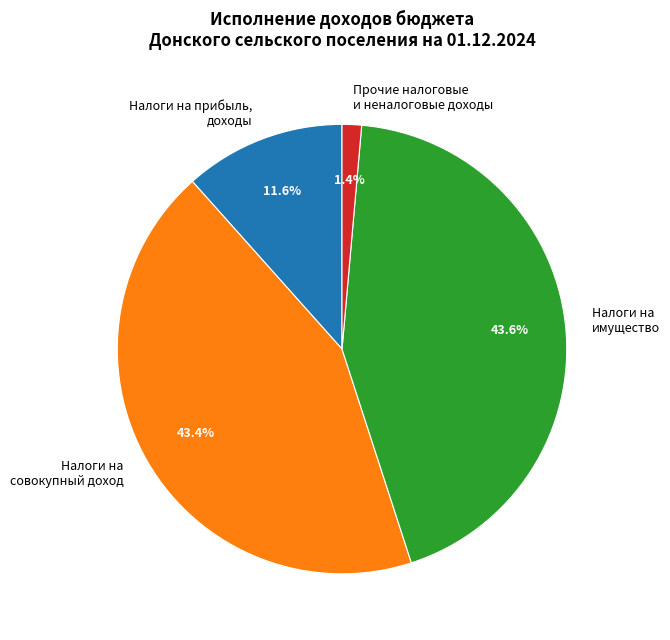

Does any single category account for the majority?

No